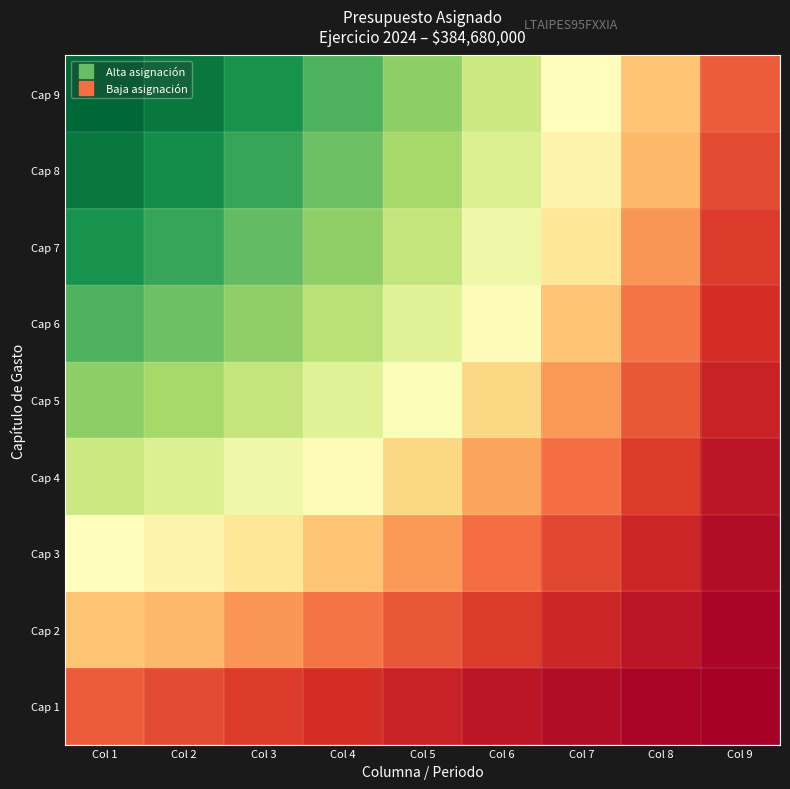

Reading right to left, transcribe all the data shown in this chart.

Cap 1: Col 9=0.1	Col 8=0.1	Col 7=0.2	Col 6=0.3	Col 5=0.4	Col 4=0.6	Col 3=0.7	Col 2=0.8	Col 1=1.0
Cap 2: Col 9=0.1	Col 8=0.3	Col 7=0.5	Col 6=0.7	Col 5=0.9	Col 4=1.2	Col 3=1.5	Col 2=1.8	Col 1=1.9
Cap 3: Col 9=0.2	Col 8=0.5	Col 7=0.8	Col 6=1.1	Col 5=1.5	Col 4=1.9	Col 3=2.3	Col 2=2.5	Col 1=2.7
Cap 4: Col 9=0.3	Col 8=0.7	Col 7=1.1	Col 6=1.6	Col 5=2.1	Col 4=2.7	Col 3=3.0	Col 2=3.2	Col 1=3.4
Cap 5: Col 9=0.4	Col 8=0.9	Col 7=1.5	Col 6=2.1	Col 5=2.8	Col 4=3.2	Col 3=3.5	Col 2=3.8	Col 1=4.0
Cap 6: Col 9=0.6	Col 8=1.2	Col 7=1.9	Col 6=2.7	Col 5=3.2	Col 4=3.6	Col 3=4.0	Col 2=4.3	Col 1=4.5
Cap 7: Col 9=0.7	Col 8=1.5	Col 7=2.3	Col 6=3.0	Col 5=3.5	Col 4=4.0	Col 3=4.4	Col 2=4.7	Col 1=4.9
Cap 8: Col 9=0.8	Col 8=1.8	Col 7=2.5	Col 6=3.2	Col 5=3.8	Col 4=4.3	Col 3=4.7	Col 2=5.0	Col 1=5.2
Cap 9: Col 9=1.0	Col 8=1.9	Col 7=2.7	Col 6=3.4	Col 5=4.0	Col 4=4.5	Col 3=4.9	Col 2=5.2	Col 1=5.4